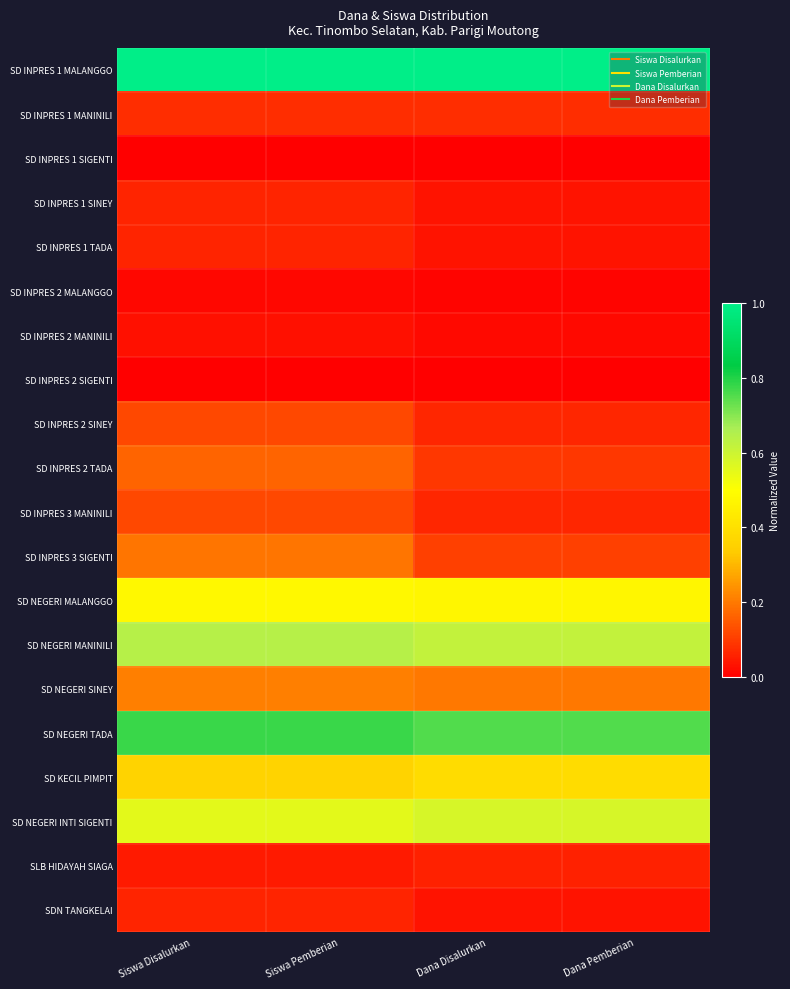

Reading right to left, extract all data points from this chart.

SD INPRES 1 MALANGGO: Dana Pemberian=1.0	Dana Disalurkan=1.0	Siswa Pemberian=1.0	Siswa Disalurkan=1.0
SD INPRES 1 MANINILI: Dana Pemberian=0.1	Dana Disalurkan=0.1	Siswa Pemberian=0.1	Siswa Disalurkan=0.1
SD INPRES 1 SIGENTI: Dana Pemberian=0.0	Dana Disalurkan=0.0	Siswa Pemberian=0.0	Siswa Disalurkan=0.0
SD INPRES 1 SINEY: Dana Pemberian=0.0	Dana Disalurkan=0.0	Siswa Pemberian=0.1	Siswa Disalurkan=0.1
SD INPRES 1 TADA: Dana Pemberian=0.0	Dana Disalurkan=0.0	Siswa Pemberian=0.1	Siswa Disalurkan=0.1
SD INPRES 2 MALANGGO: Dana Pemberian=0.0	Dana Disalurkan=0.0	Siswa Pemberian=0.0	Siswa Disalurkan=0.0
SD INPRES 2 MANINILI: Dana Pemberian=0.0	Dana Disalurkan=0.0	Siswa Pemberian=0.0	Siswa Disalurkan=0.0
SD INPRES 2 SIGENTI: Dana Pemberian=0.0	Dana Disalurkan=0.0	Siswa Pemberian=0.0	Siswa Disalurkan=0.0
SD INPRES 2 SINEY: Dana Pemberian=0.1	Dana Disalurkan=0.1	Siswa Pemberian=0.1	Siswa Disalurkan=0.1
SD INPRES 2 TADA: Dana Pemberian=0.1	Dana Disalurkan=0.1	Siswa Pemberian=0.2	Siswa Disalurkan=0.2
SD INPRES 3 MANINILI: Dana Pemberian=0.1	Dana Disalurkan=0.1	Siswa Pemberian=0.1	Siswa Disalurkan=0.1
SD INPRES 3 SIGENTI: Dana Pemberian=0.1	Dana Disalurkan=0.1	Siswa Pemberian=0.2	Siswa Disalurkan=0.2
SD NEGERI MALANGGO: Dana Pemberian=0.5	Dana Disalurkan=0.5	Siswa Pemberian=0.5	Siswa Disalurkan=0.5
SD NEGERI MANINILI: Dana Pemberian=0.6	Dana Disalurkan=0.6	Siswa Pemberian=0.6	Siswa Disalurkan=0.6
SD NEGERI SINEY: Dana Pemberian=0.2	Dana Disalurkan=0.2	Siswa Pemberian=0.2	Siswa Disalurkan=0.2
SD NEGERI TADA: Dana Pemberian=0.8	Dana Disalurkan=0.8	Siswa Pemberian=0.8	Siswa Disalurkan=0.8
SD KECIL PIMPIT: Dana Pemberian=0.4	Dana Disalurkan=0.4	Siswa Pemberian=0.4	Siswa Disalurkan=0.4
SD NEGERI INTI SIGENTI: Dana Pemberian=0.6	Dana Disalurkan=0.6	Siswa Pemberian=0.6	Siswa Disalurkan=0.6
SLB HIDAYAH SIAGA: Dana Pemberian=0.1	Dana Disalurkan=0.1	Siswa Pemberian=0.0	Siswa Disalurkan=0.0
SDN TANGKELAI: Dana Pemberian=0.0	Dana Disalurkan=0.0	Siswa Pemberian=0.1	Siswa Disalurkan=0.1